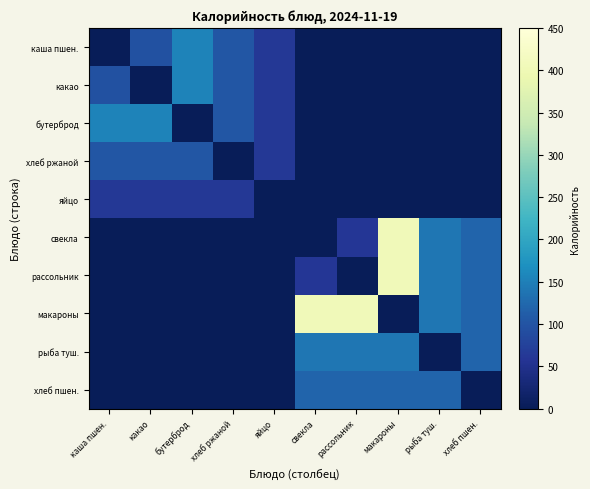

At which category is the sum across all series the highest?

макароны